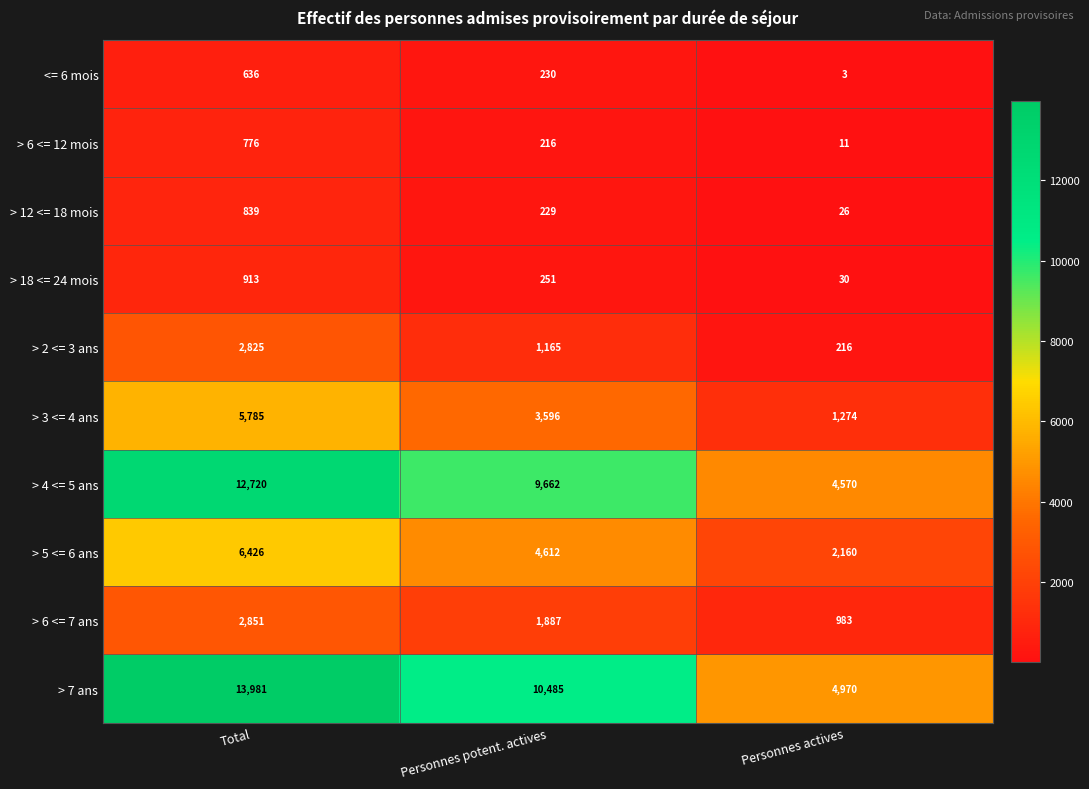

Count the number of categories in the chart.

3